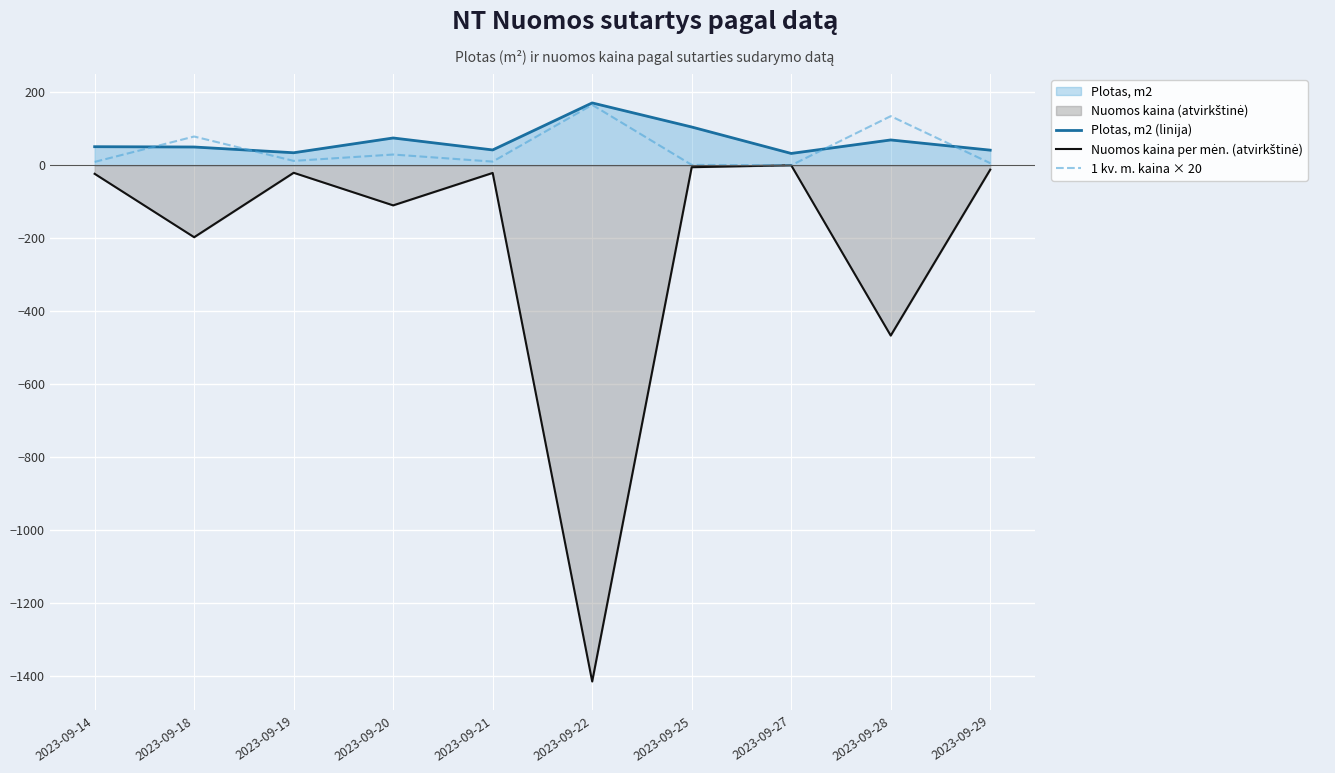

Which series has the largest total across all categories?

Plotas, m2 (linija)